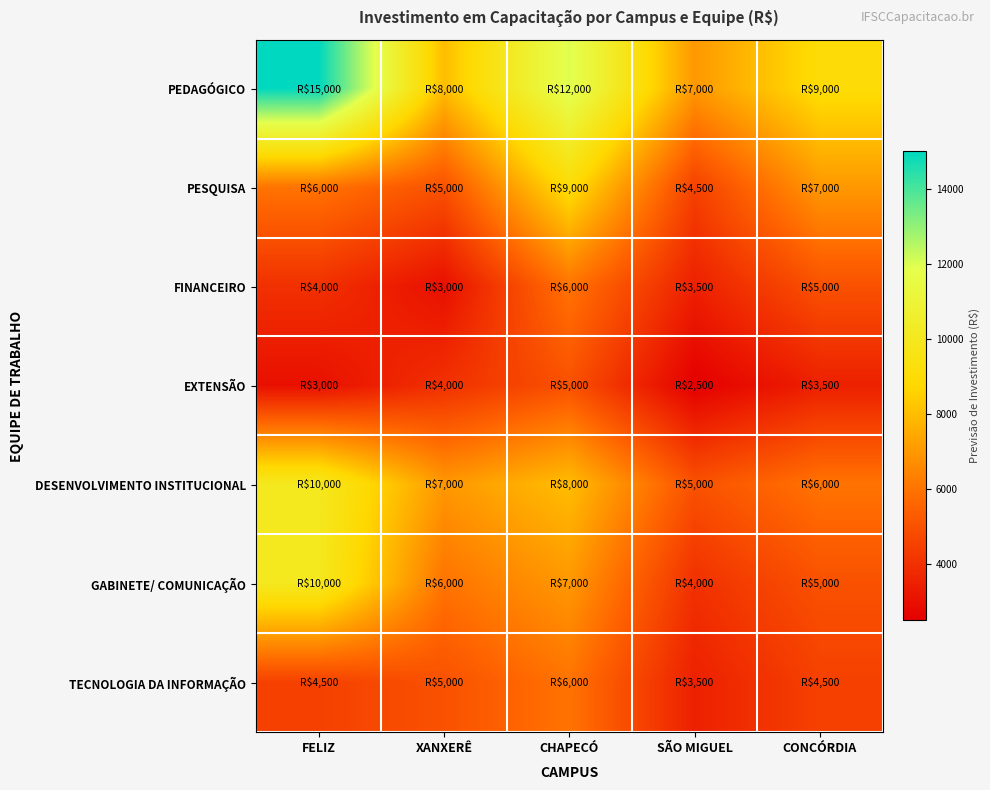

What is the maximum value shown in the chart?

15000